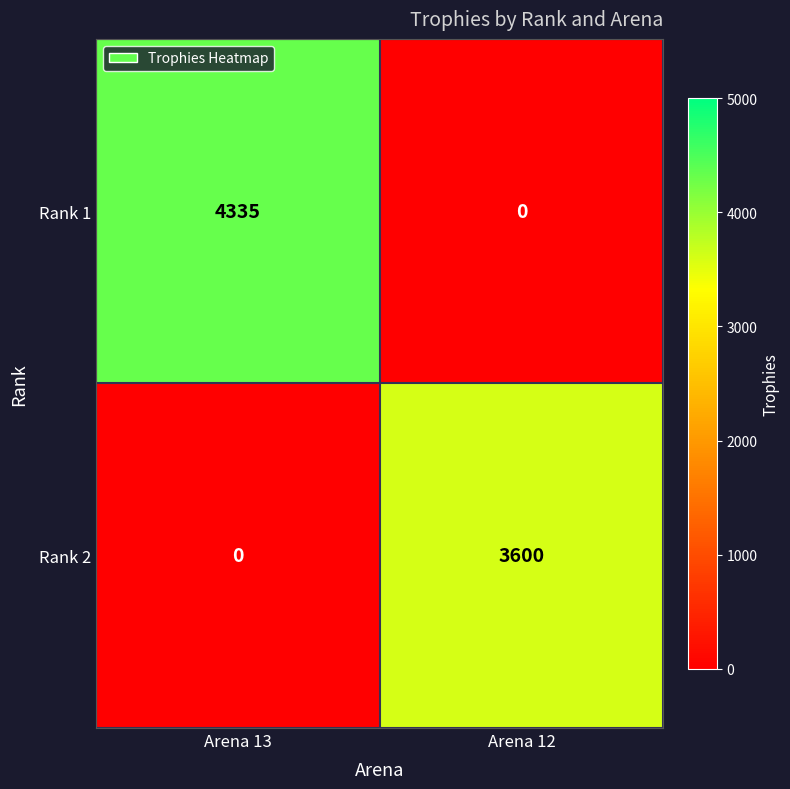

The Rank 1 series shows 2747 at Arena 13. True or false?

False